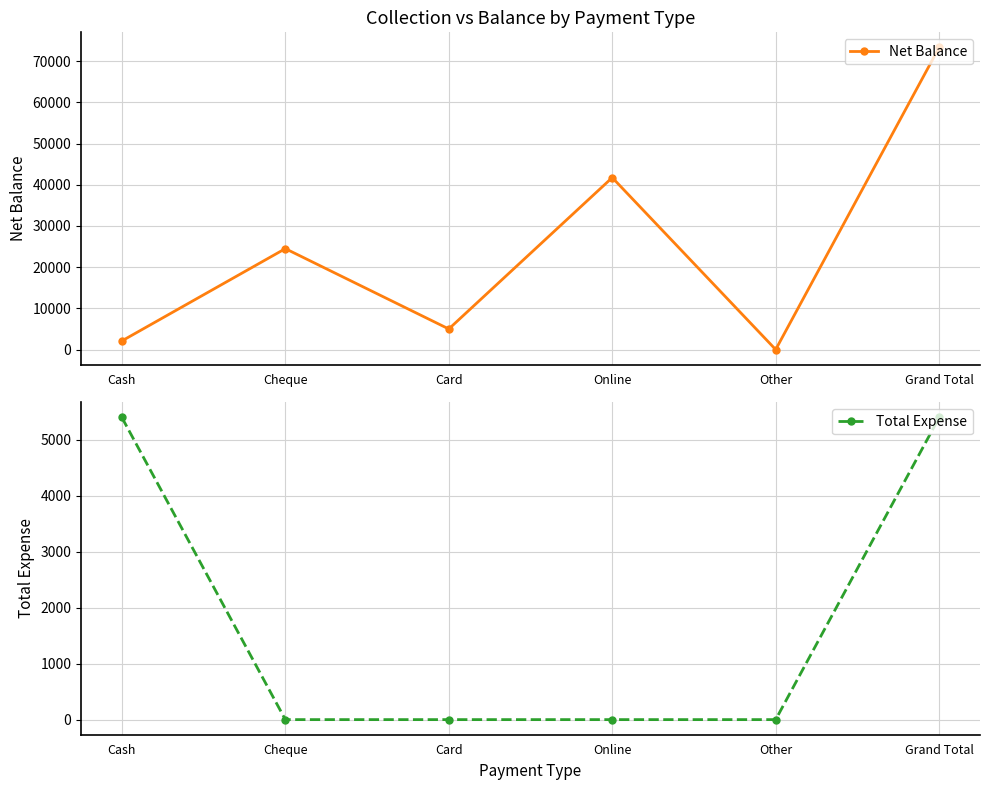

What is the label of the 3rd point from the left?

Card